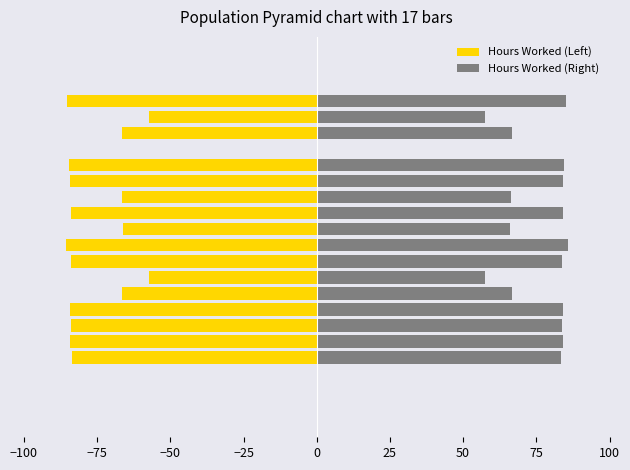

What value does the Hours Worked (Right) series have at 12?

84.5